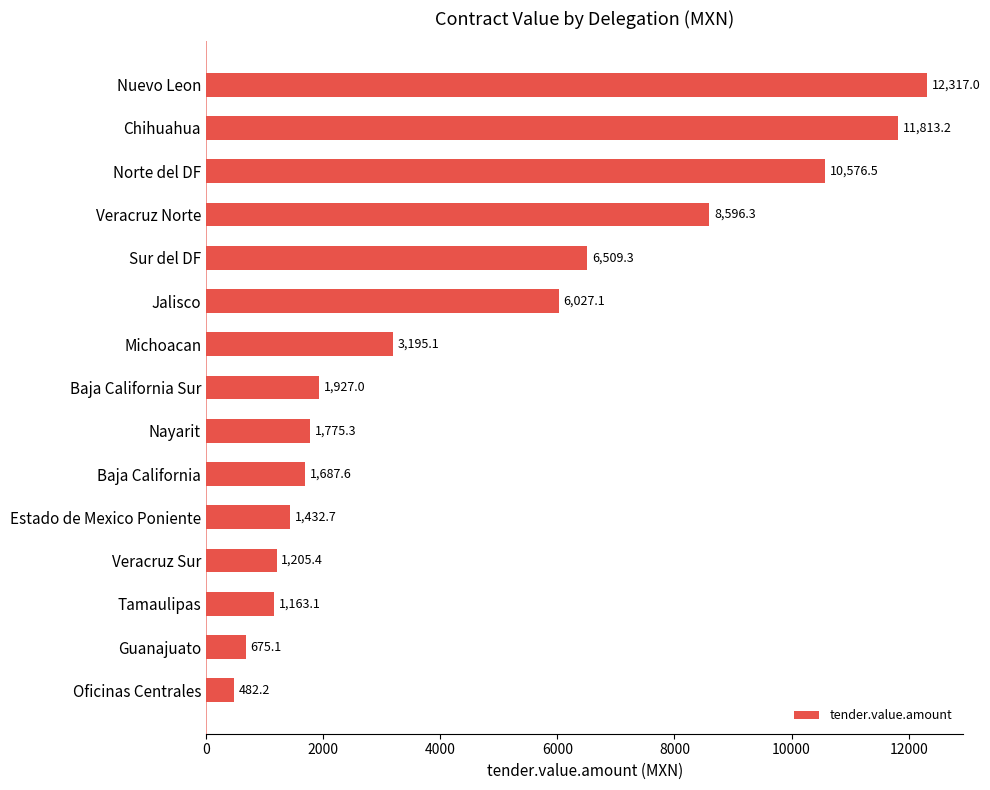

Does the chart contain stacked bars?

No